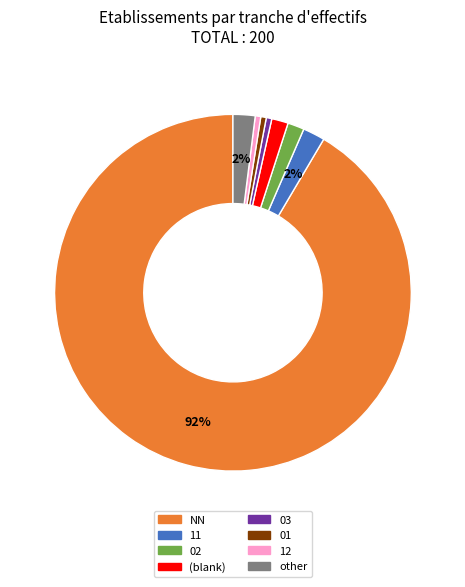

How many slices are in this pie chart?

8